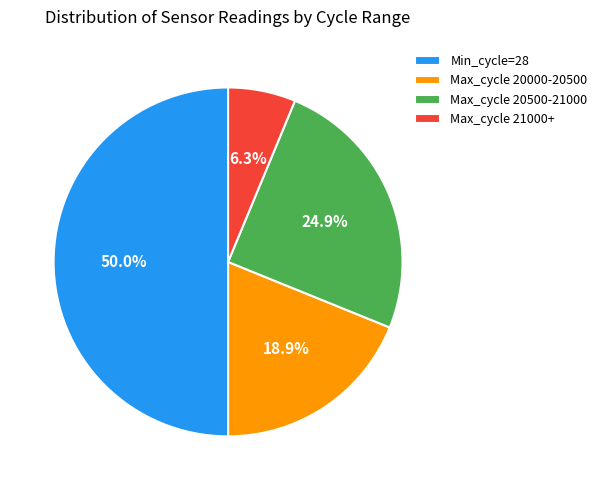

Which slice represents more than half of the pie?

Min_cycle=28